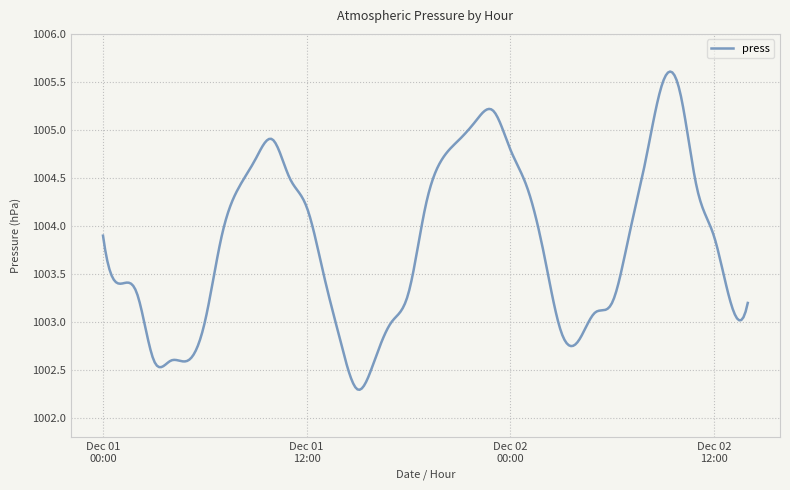

Count the number of categories in the chart.

300